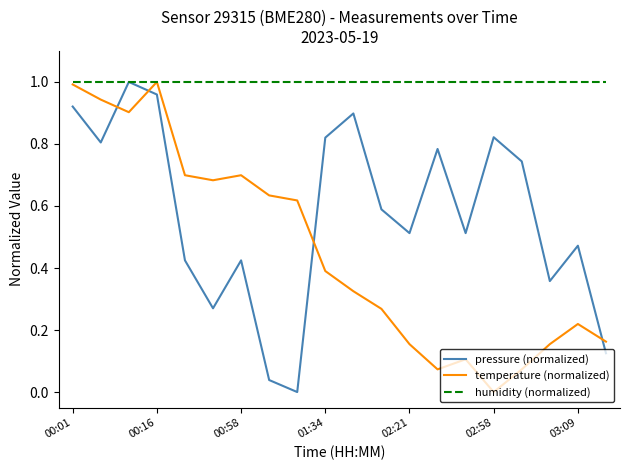

True or false: pressure (normalized) and temperature (normalized) cross at least once.

True